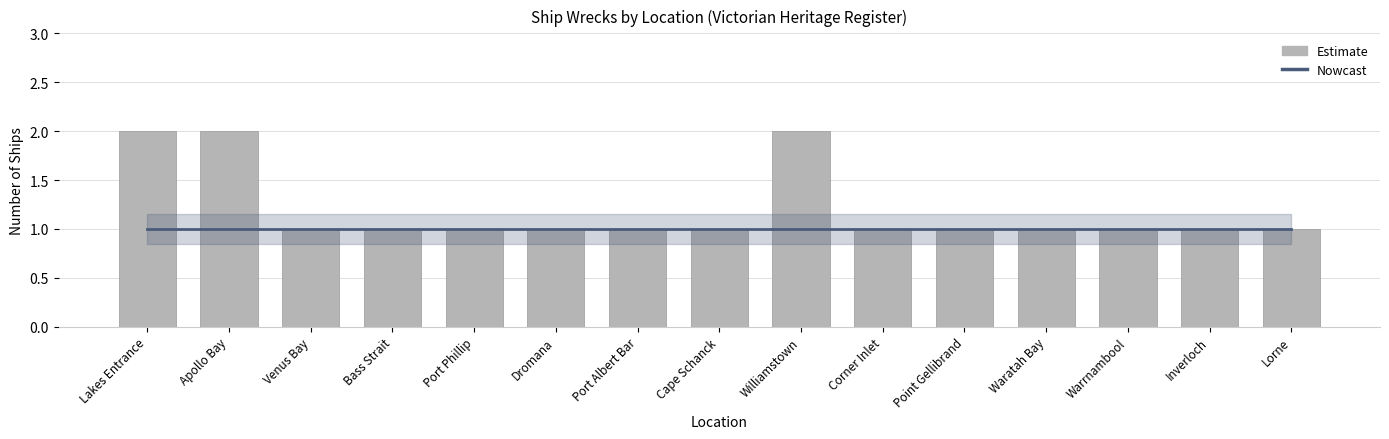

Reading left to right, list all the values displayed in this chart.

Nowcast: Lakes Entrance=1	Apollo Bay=1	Venus Bay=1	Bass Strait=1	Port Phillip=1	Dromana=1	Port Albert Bar=1	Cape Schanck=1	Williamstown=1	Corner Inlet=1	Point Gellibrand=1	Waratah Bay=1	Warrnambool=1	Inverloch=1	Lorne=1
Estimate: Lakes Entrance=2	Apollo Bay=2	Venus Bay=1	Bass Strait=1	Port Phillip=1	Dromana=1	Port Albert Bar=1	Cape Schanck=1	Williamstown=2	Corner Inlet=1	Point Gellibrand=1	Waratah Bay=1	Warrnambool=1	Inverloch=1	Lorne=1